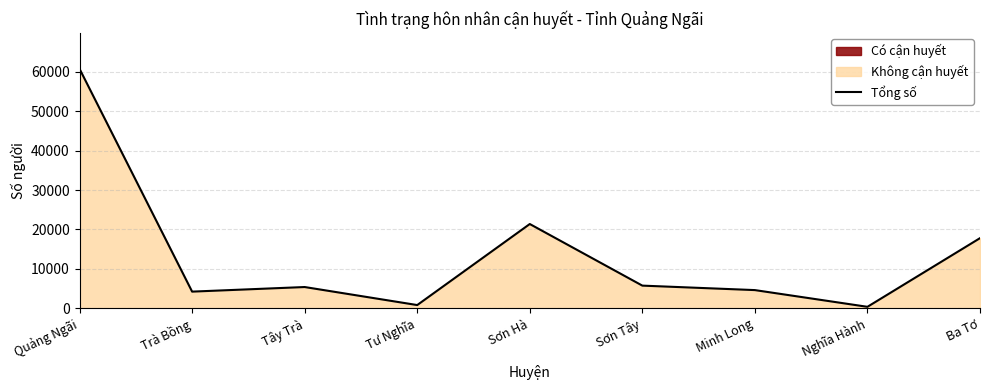

Does the chart display data point markers on the line(s)?

No